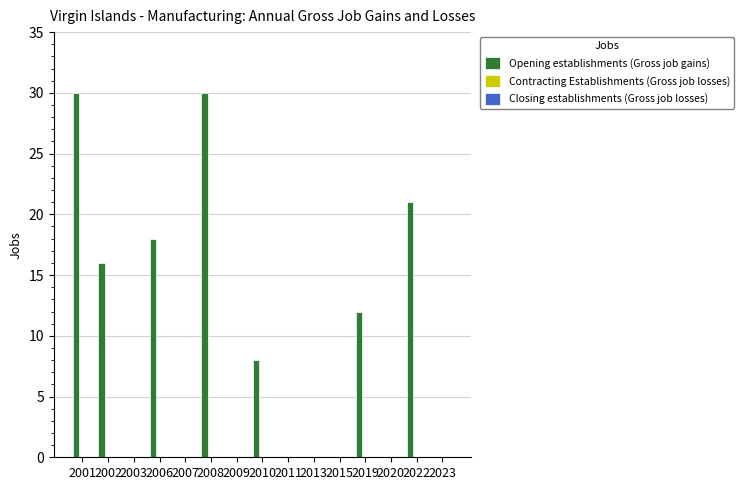

What is the change in value from 2007 to 2019?

+12